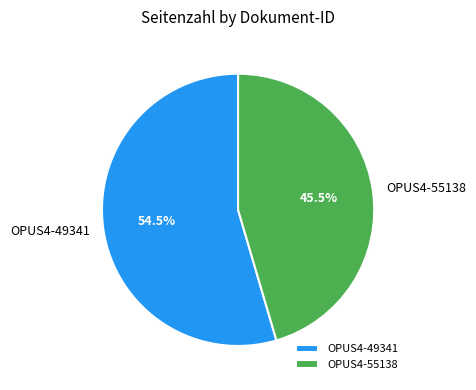

What is the majority slice?

OPUS4-49341